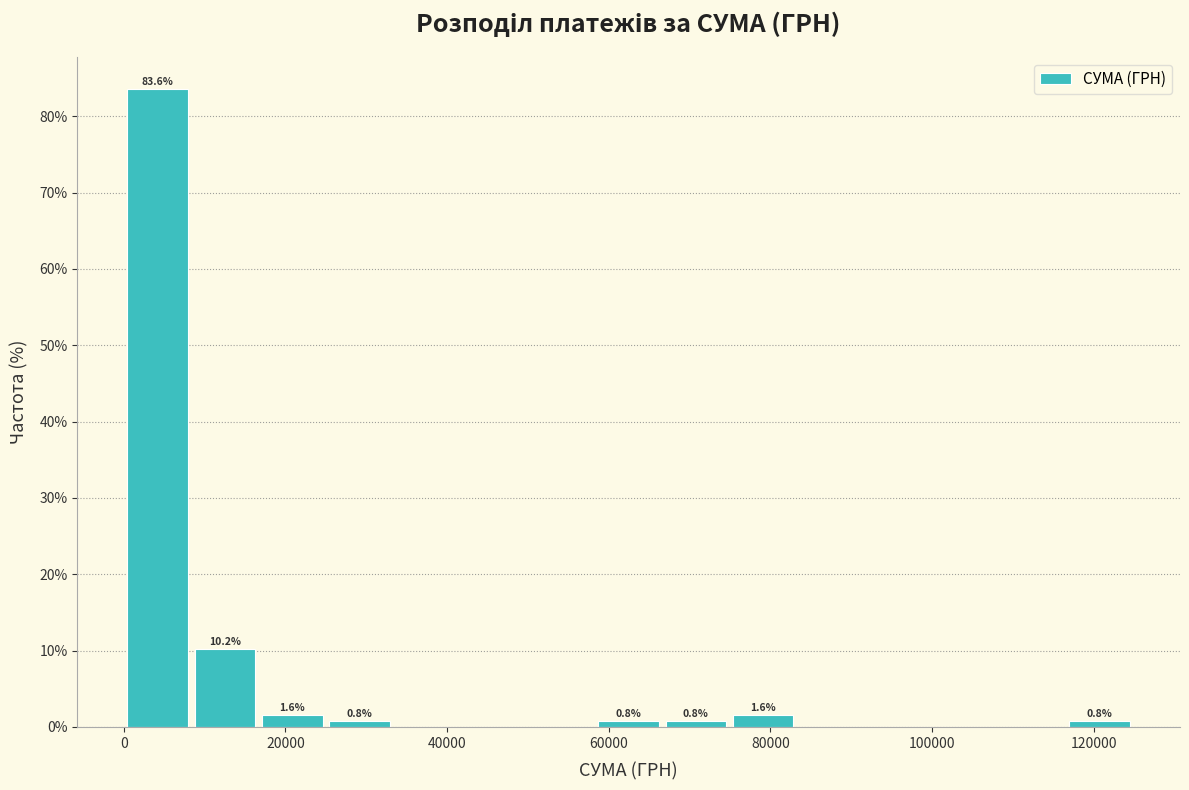

Which range on the x-axis has the tallest bar?

0 to 8000